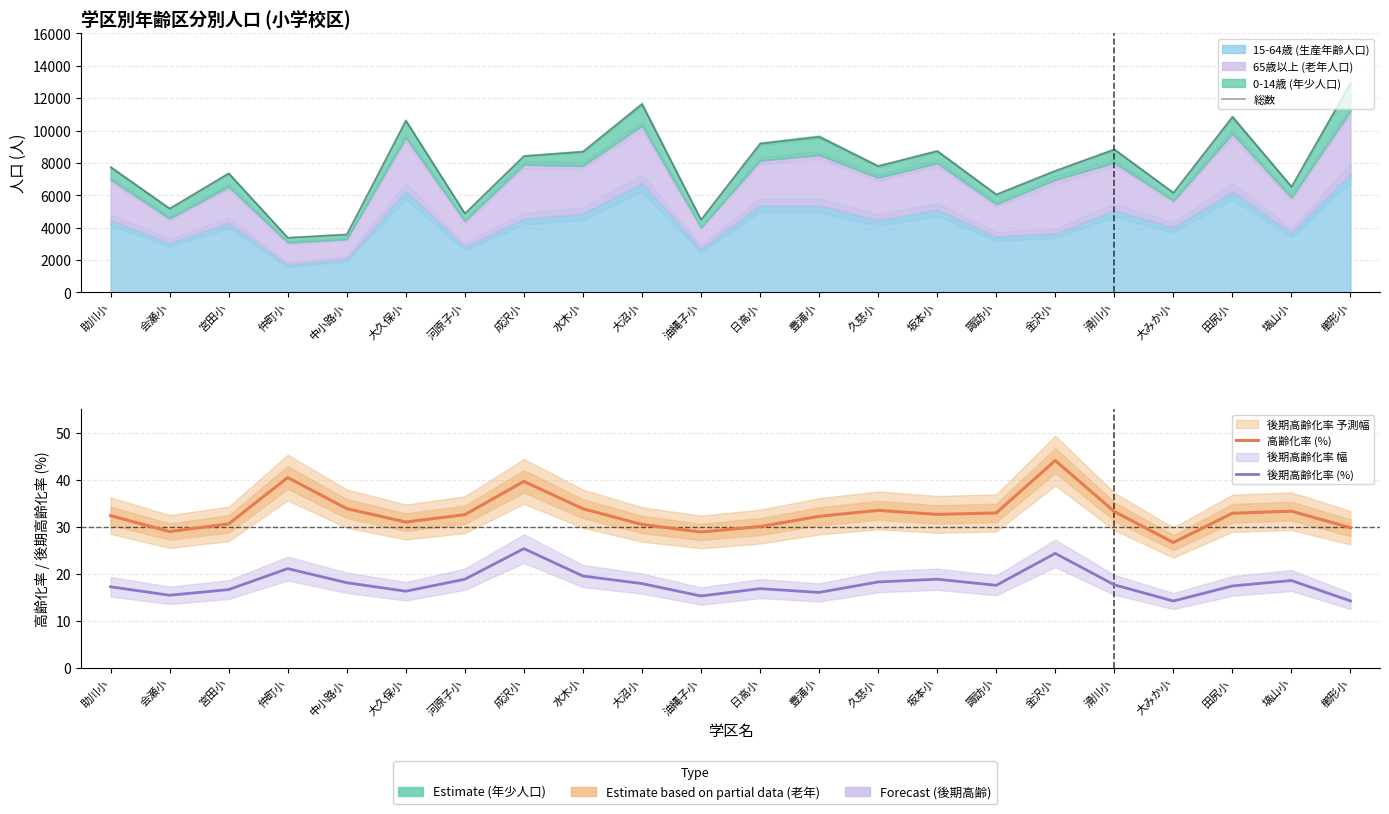

Is the value of 総数 at 諏訪小 greater than the value of 後期高齢化率 (%) at 大みか小?

Yes